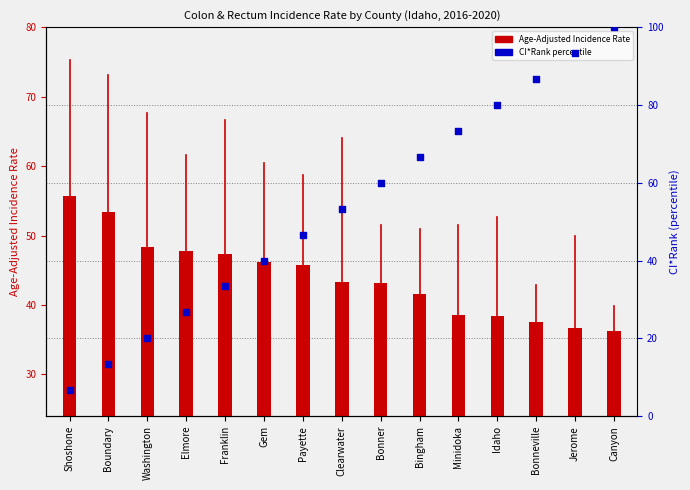

Which series has the widest spread of Y values?

CI*Rank (percentile)